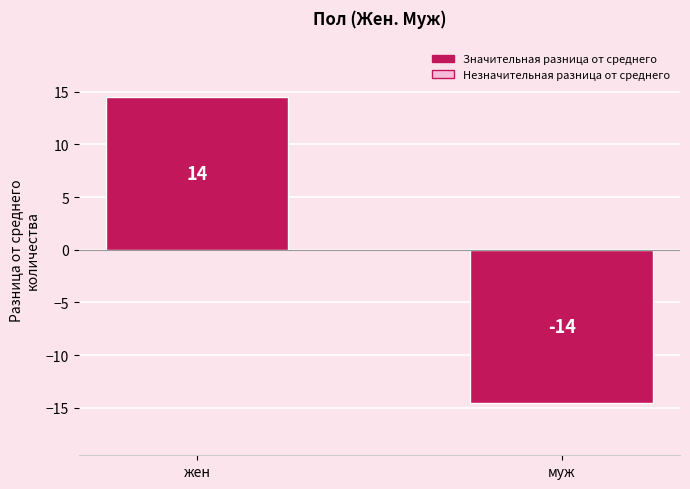

Is it true that the value at муж is -26.1?

False